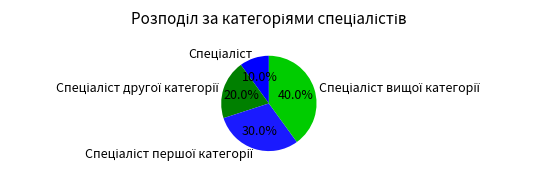

Does any single category account for the majority?

No